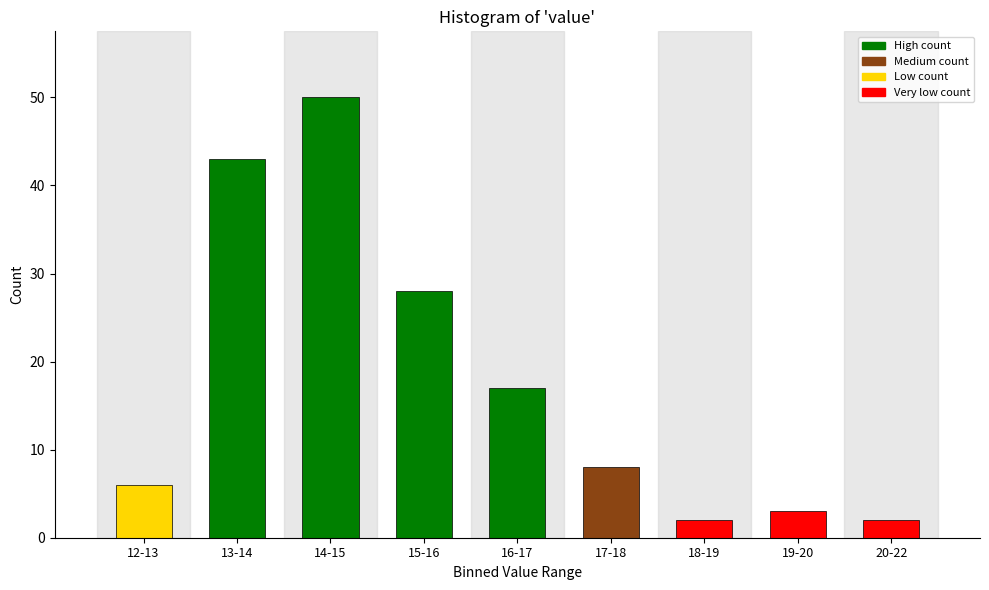

Reading right to left, list all the values displayed in this chart.

2	3	2	8	17	28	50	43	6